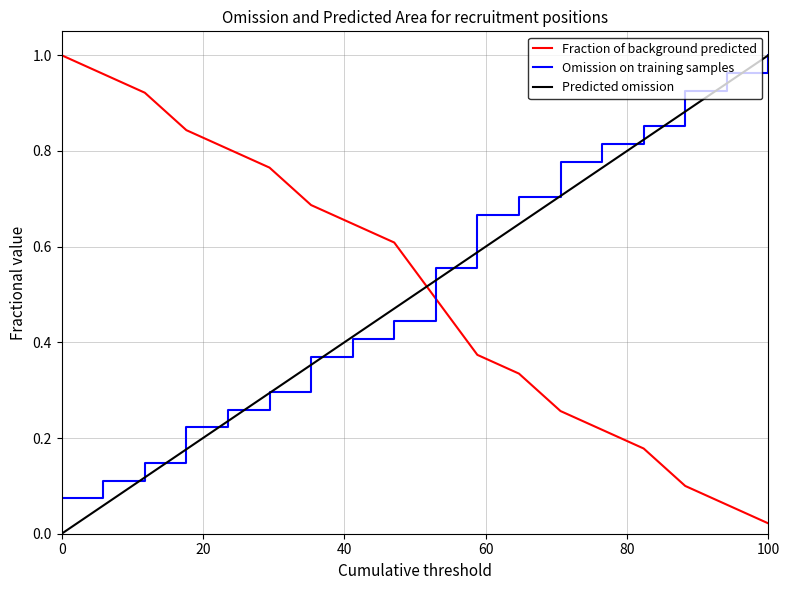

How many intersections are there between Omission on training samples and Fraction of background predicted?

1